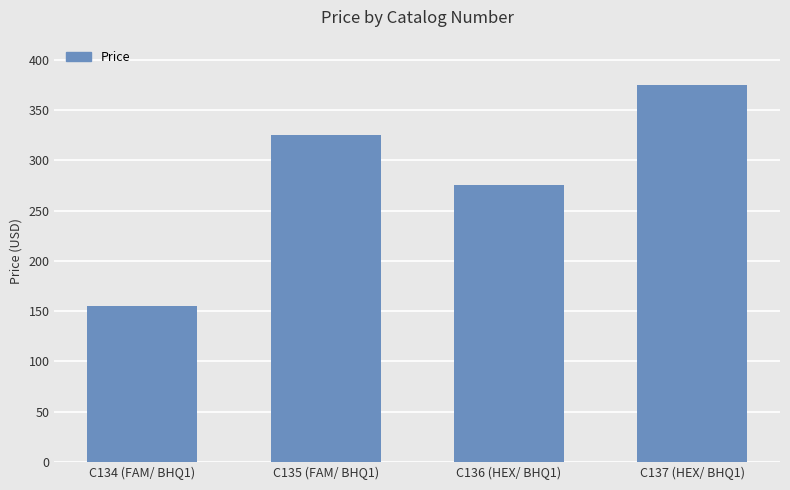

What is the label of the 2nd bar from the right?

C136 (HEX/ BHQ1)